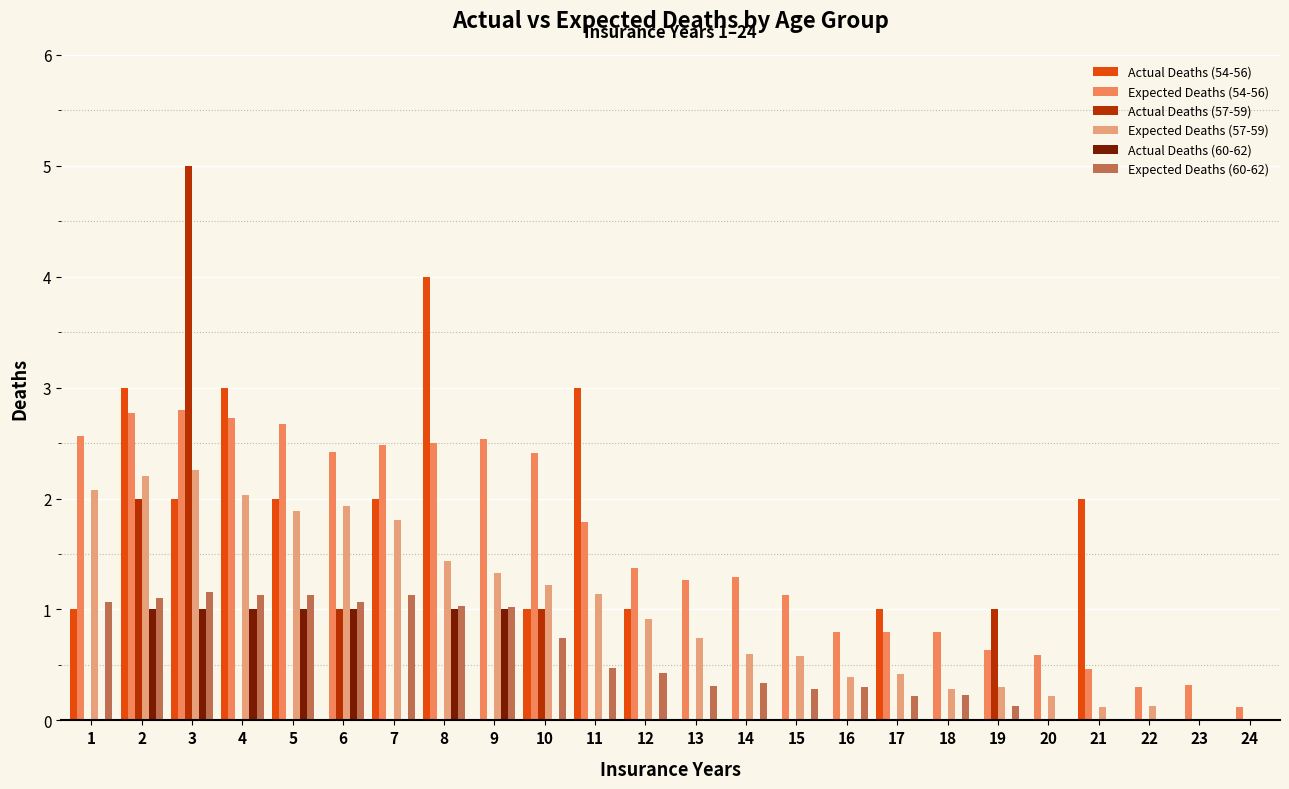

Are the bars grouped side by side (vs. stacked)?

Yes